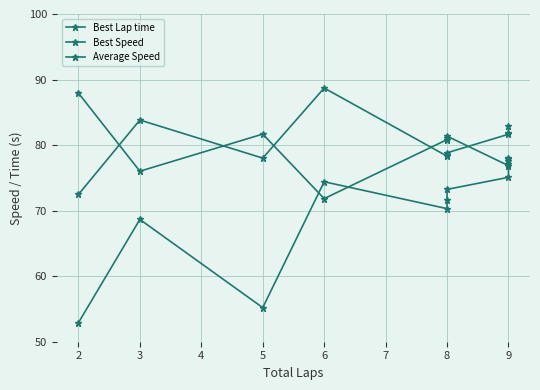

Which has a higher value, 9 or 5?

5